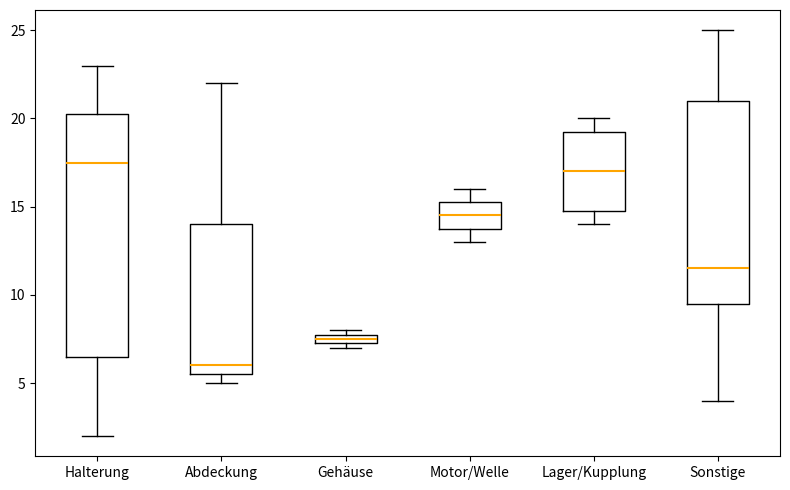

Where does the median line of the box for Lager/Kupplung sit on the y-axis? The values are not printed on the chart, so give them approximately, as read against the axis.

17.0